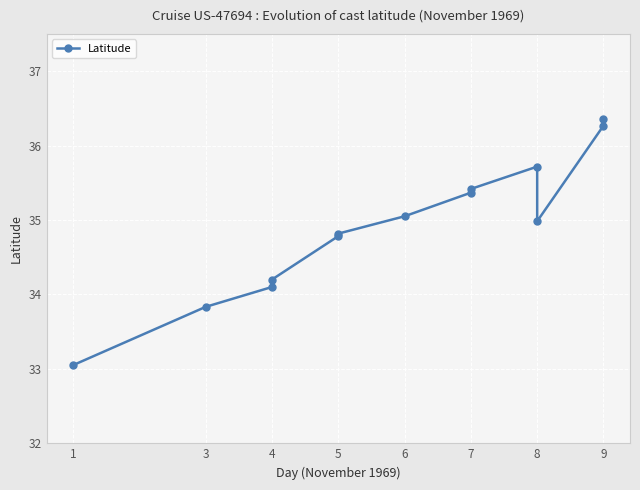

What is the average value?

34.9